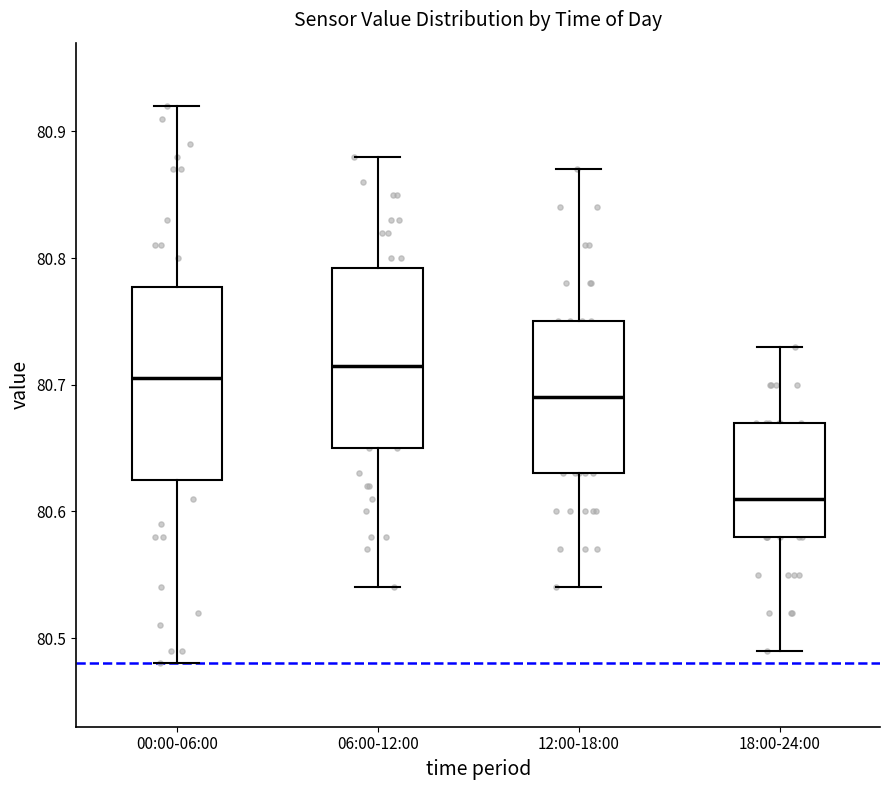

Reading left to right, transcribe this box plot: for each box, give where its median line is, the range the box spans, and where its two whiskers end, as read against the y-axis. The values are not printed on the chart, so give them approximately, as read against the axis.

00:00-06:00: median 80.71, box 80.63 to 80.78, whiskers 80.48 to 80.92
06:00-12:00: median 80.72, box 80.65 to 80.79, whiskers 80.54 to 80.88
12:00-18:00: median 80.69, box 80.63 to 80.75, whiskers 80.54 to 80.87
18:00-24:00: median 80.61, box 80.58 to 80.67, whiskers 80.49 to 80.73